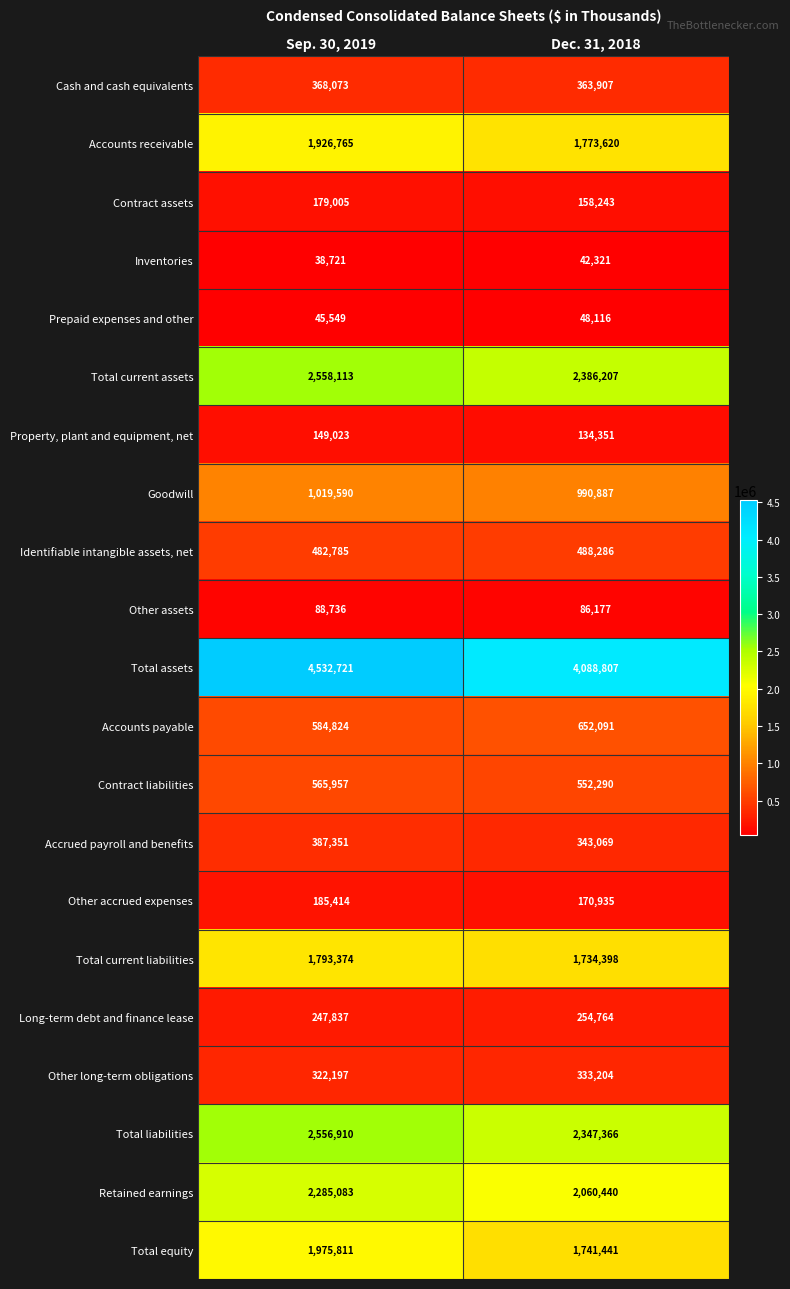

Read the Accounts payable value at Sep. 30, 2019, to the nearest 50.

584800